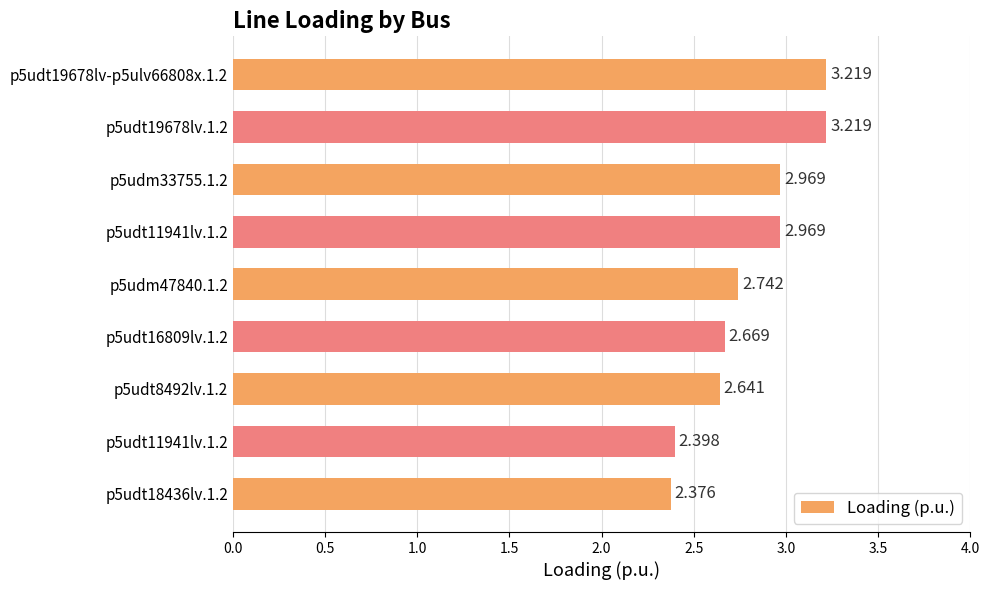

Does the chart contain any negative values?

No